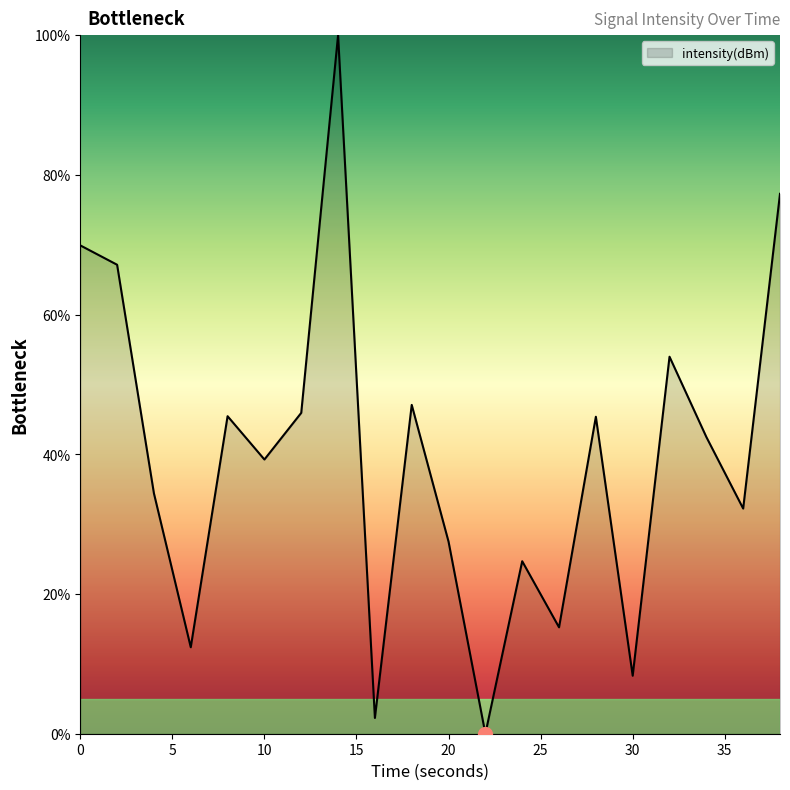

What is the maximum value shown in the chart?

100.0